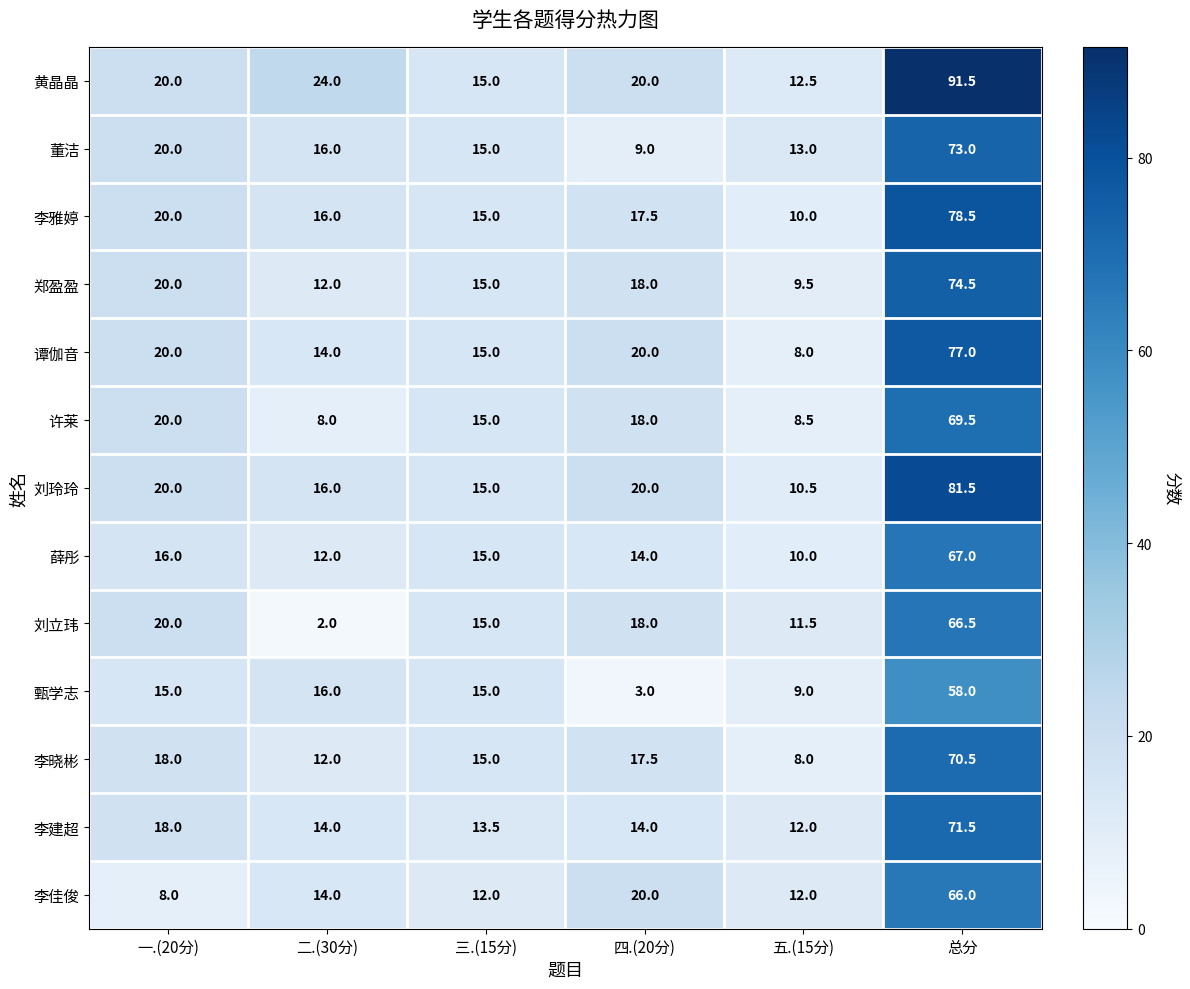

What is the greatest value displayed?

91.5